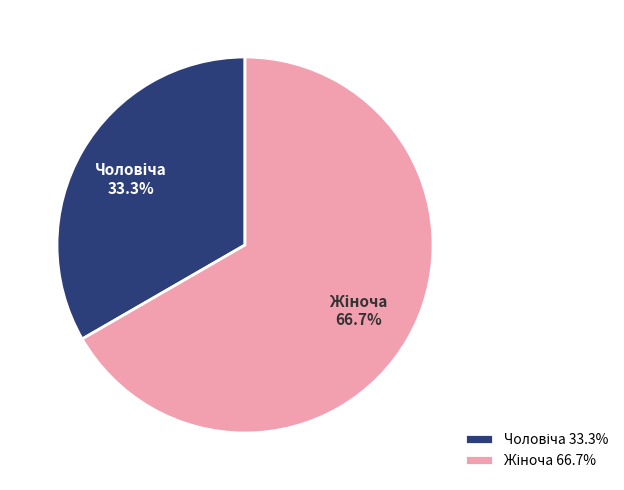

To the nearest percent, what is the difference between the largest and smallest slice percentages?

33%